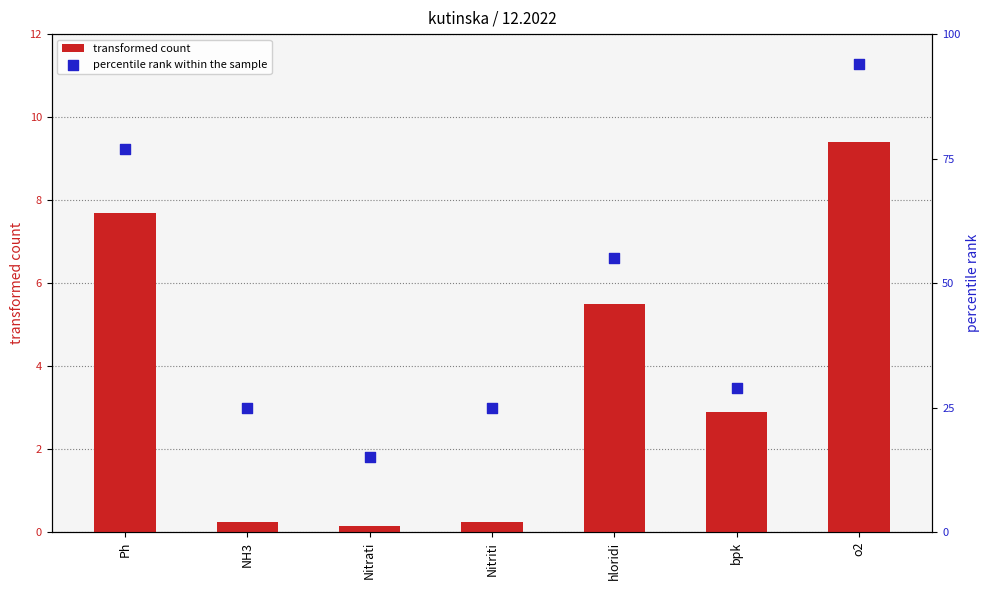

What is the total value across all series at Nitrati?

15.2